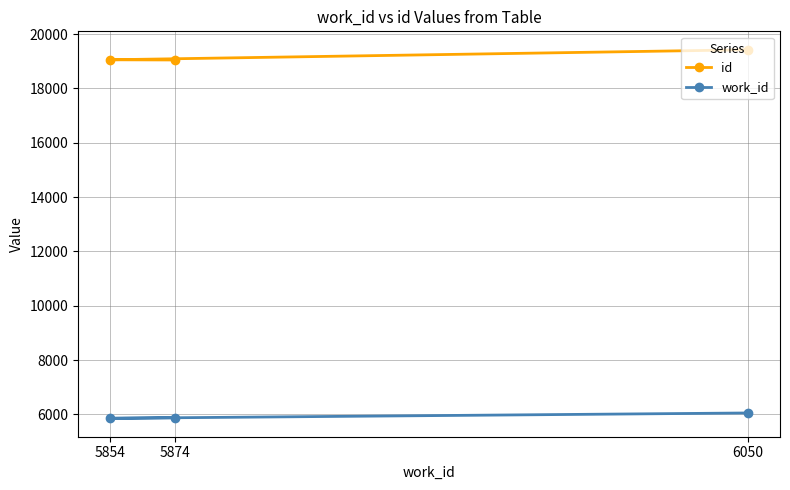

The value of work_id at 6050 is 6050. True or false?

True